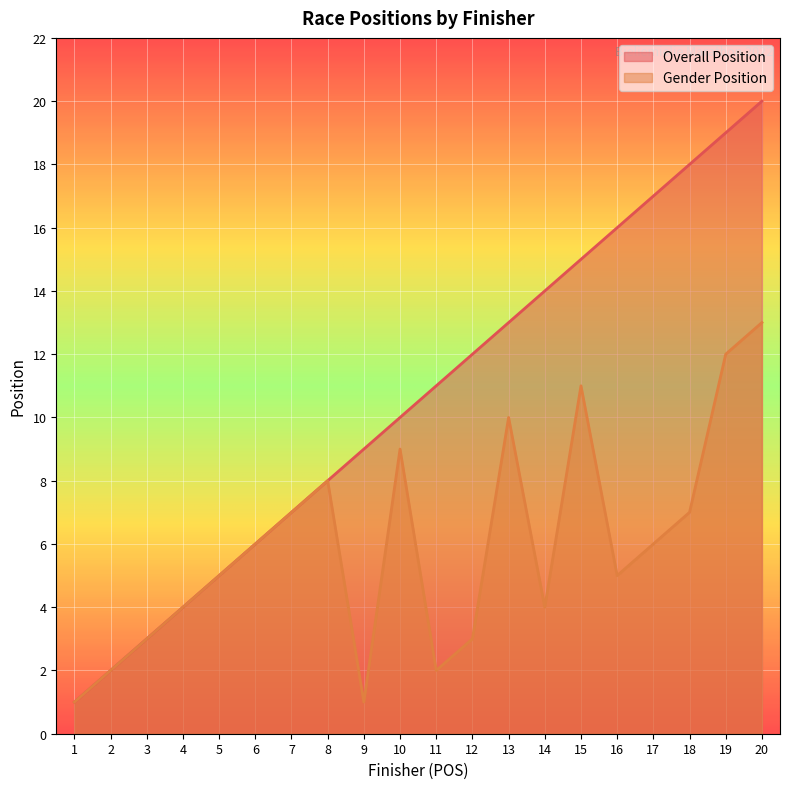

What is the lowest value of the Gender Position series?

1